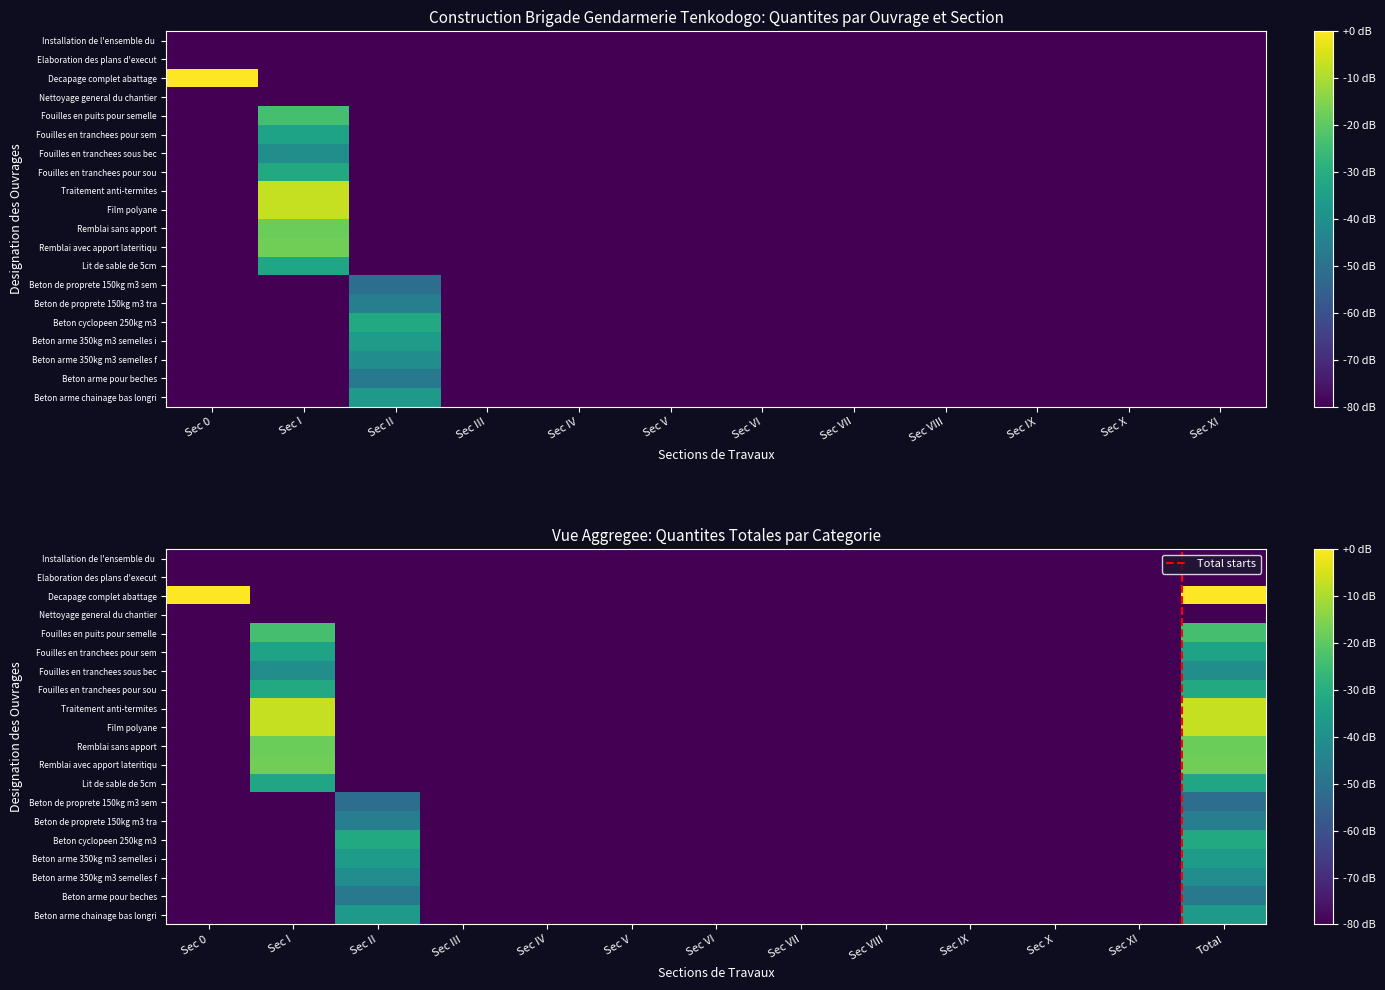

At which category is the sum across all series the highest?

Sec I